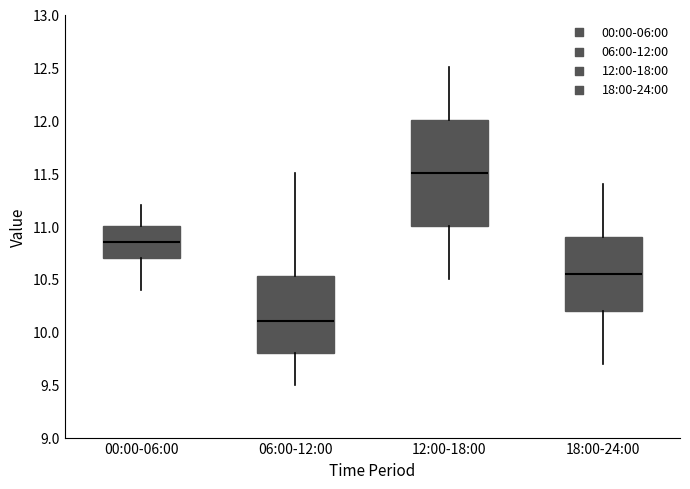

Comparing the boxes themselves (not the whiskers), which one is the tallest?

12:00-18:00